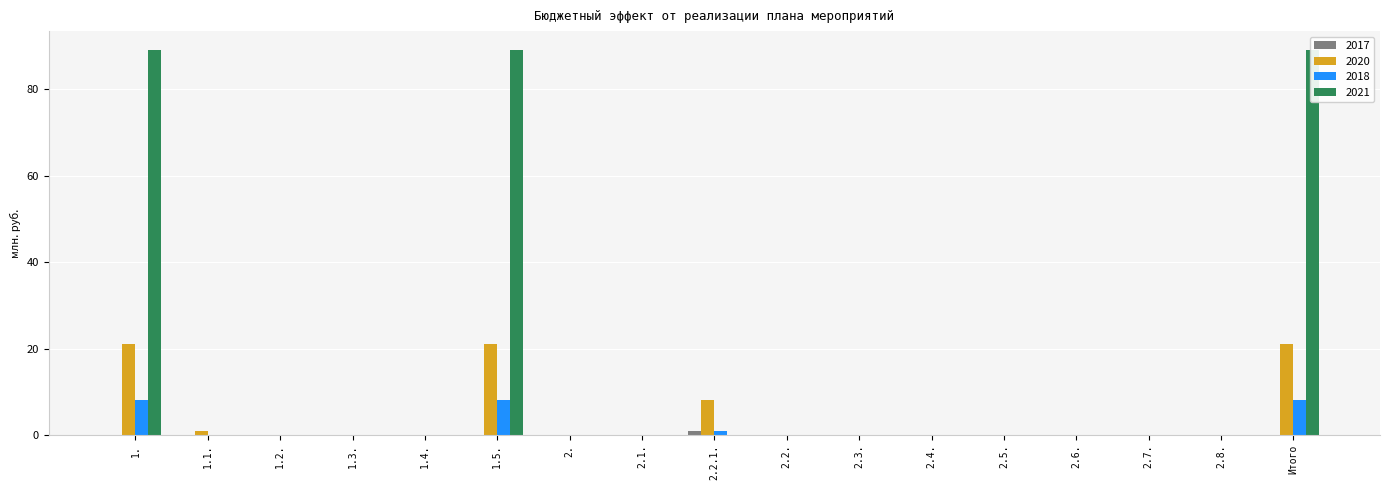

What is the maximum value for 2021?

89